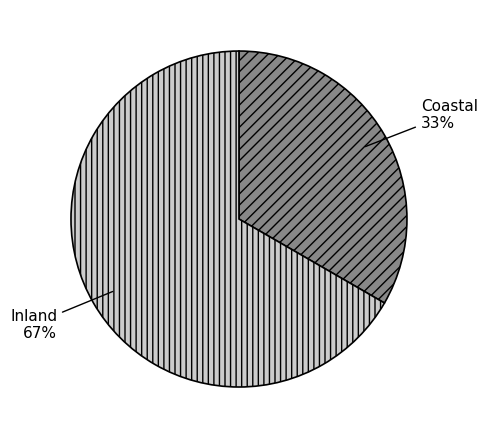

Combined, do Coastal and Inland account for over 50%?

Yes